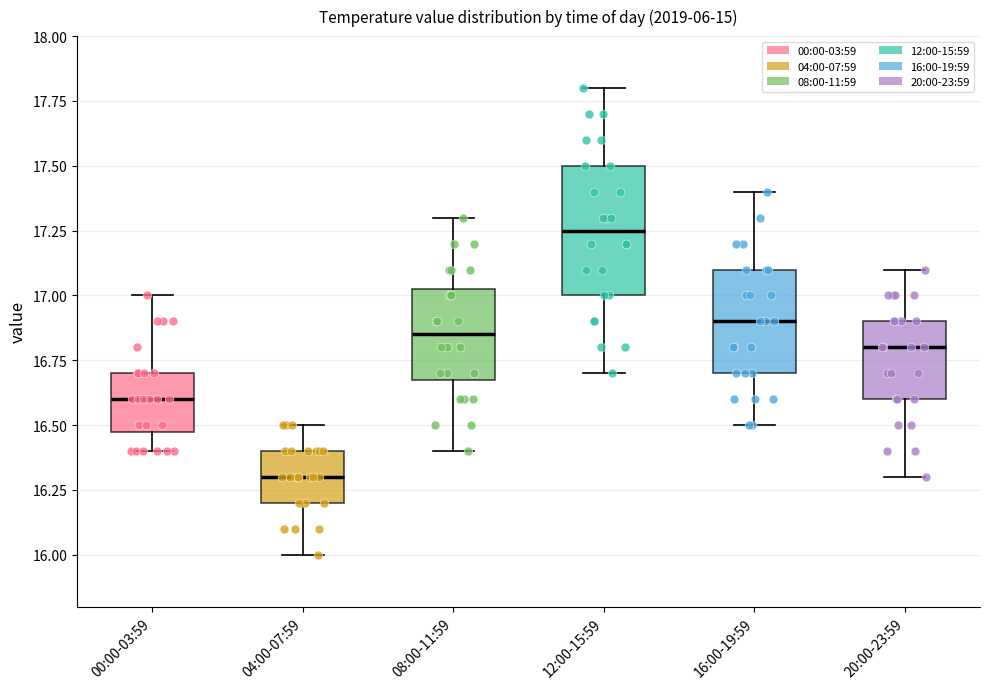

Where is the upper edge of the box for 08:00-11:59 on the y-axis? The values are not printed on the chart, so give them approximately, as read against the axis.

17.05